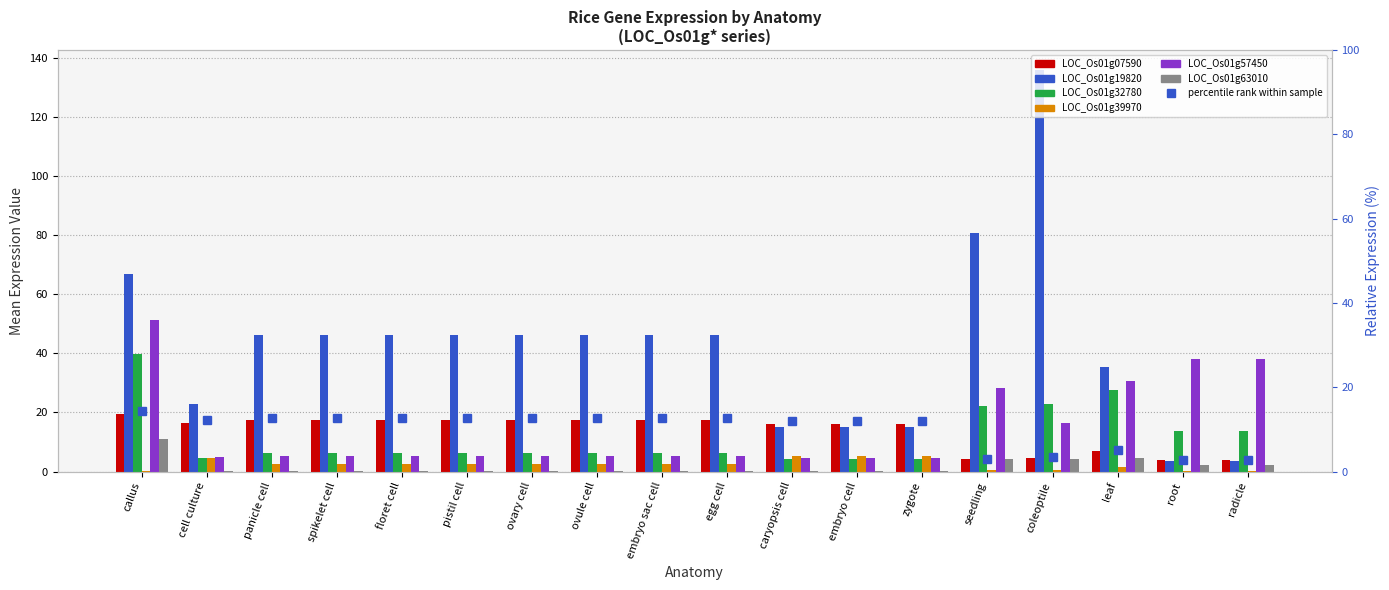

True or false: LOC_Os01g32780 has a value of 20.1 at radicle.

False